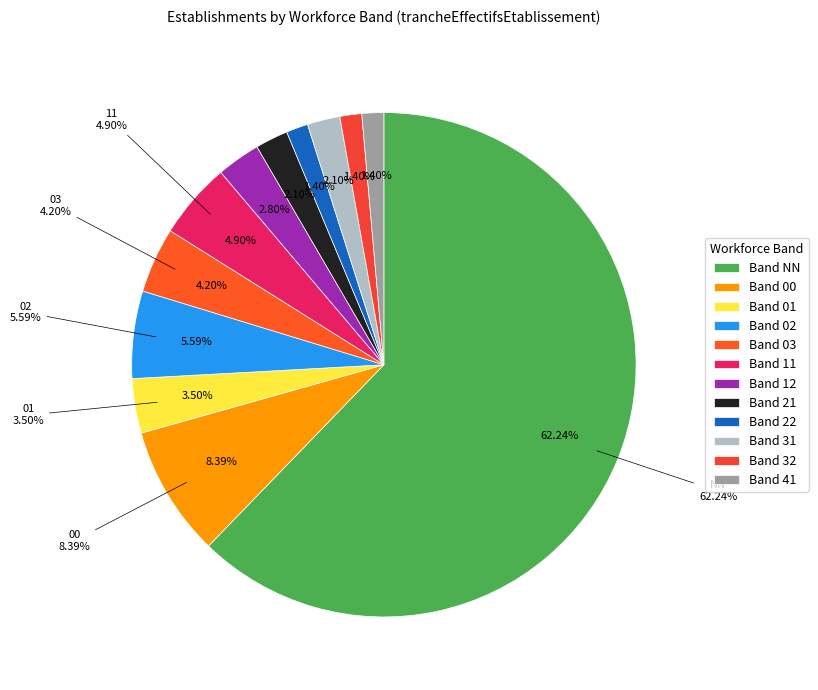

What percentage is the NN slice, to the nearest percent?

62%